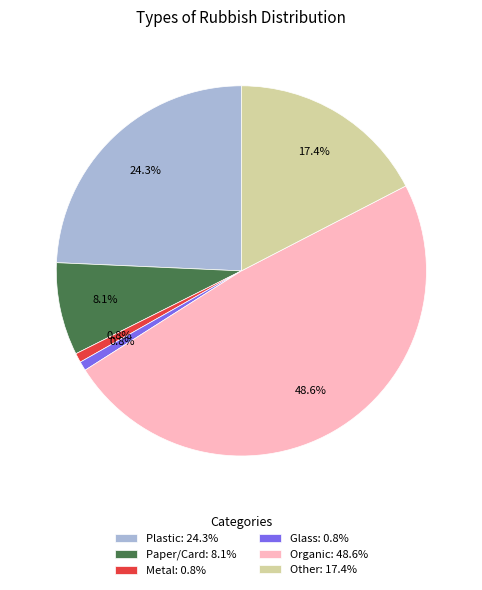

How many segments does this pie chart have?

6